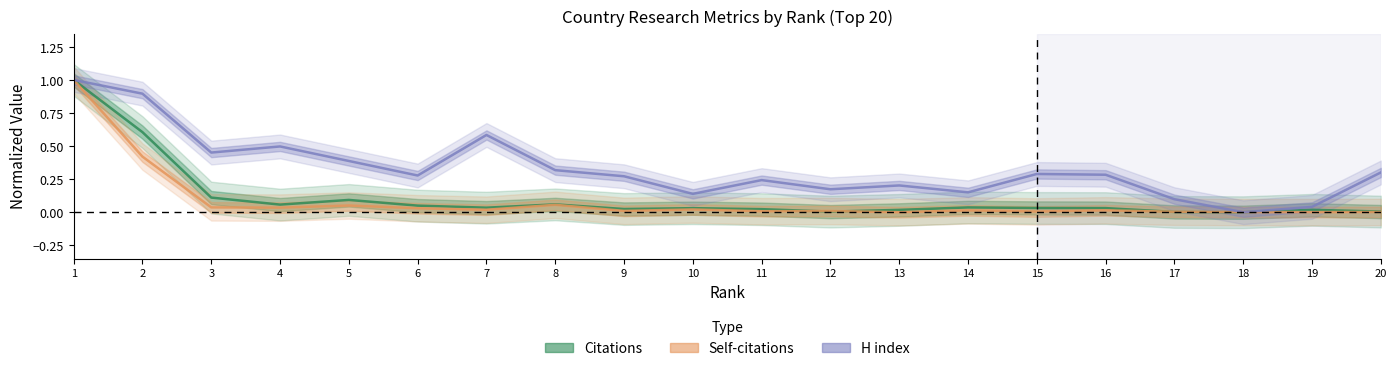

Which series has the largest total across all categories?

H index